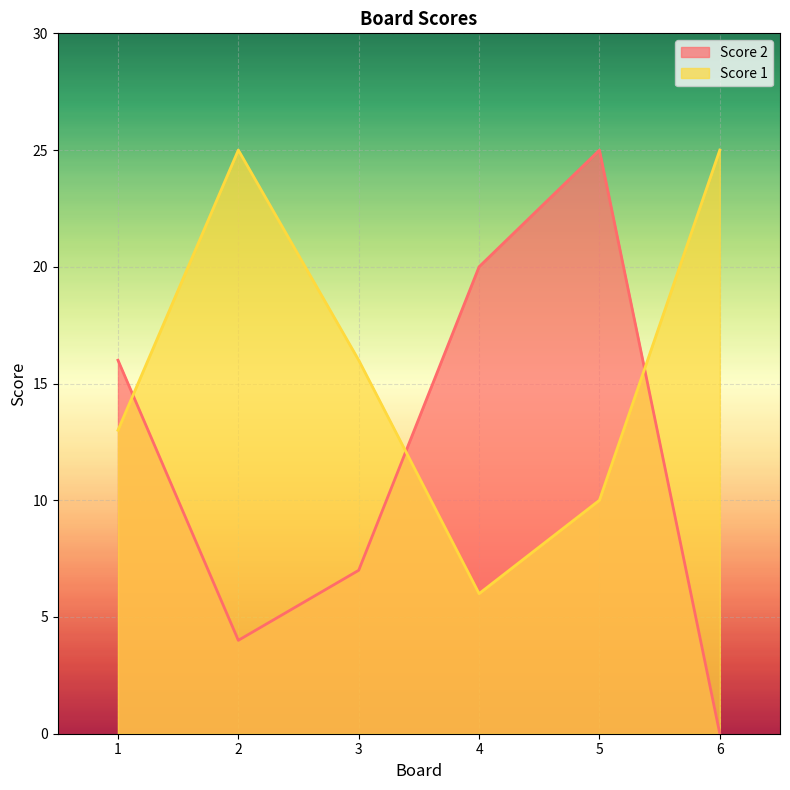

Does the chart display data point markers on the line(s)?

No